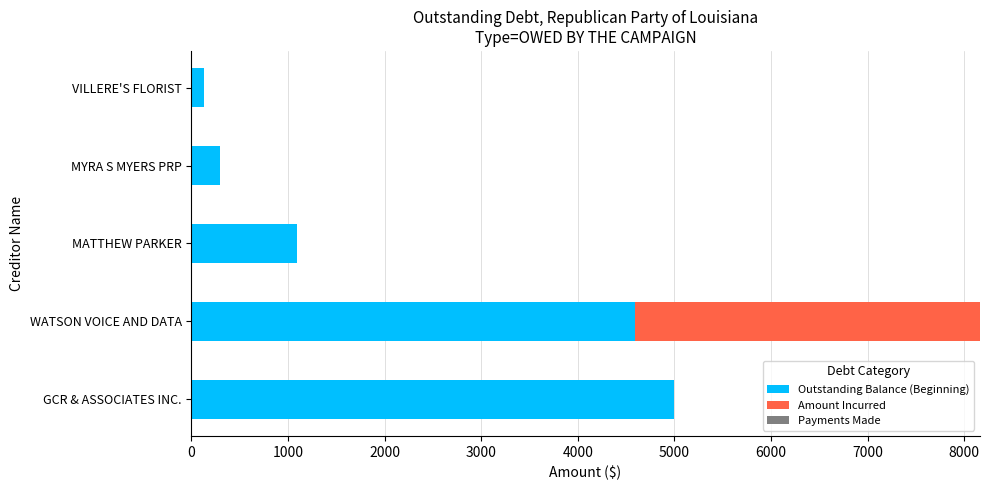

At which category is the sum across all series the highest?

WATSON VOICE AND DATA